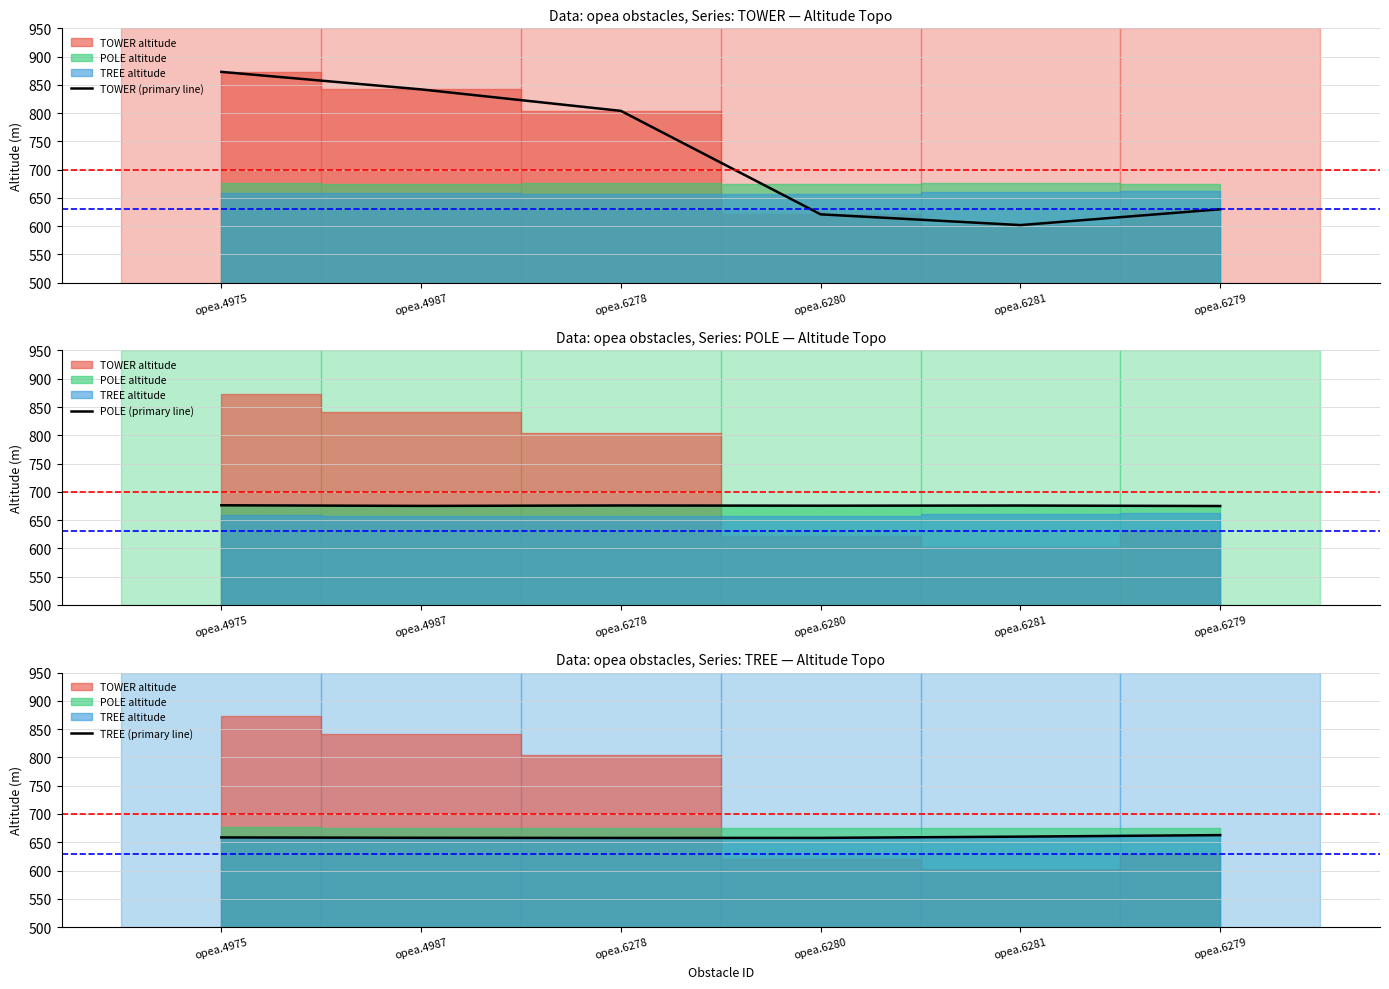

How many data points in TOWER (primary line) are less than 804?

3